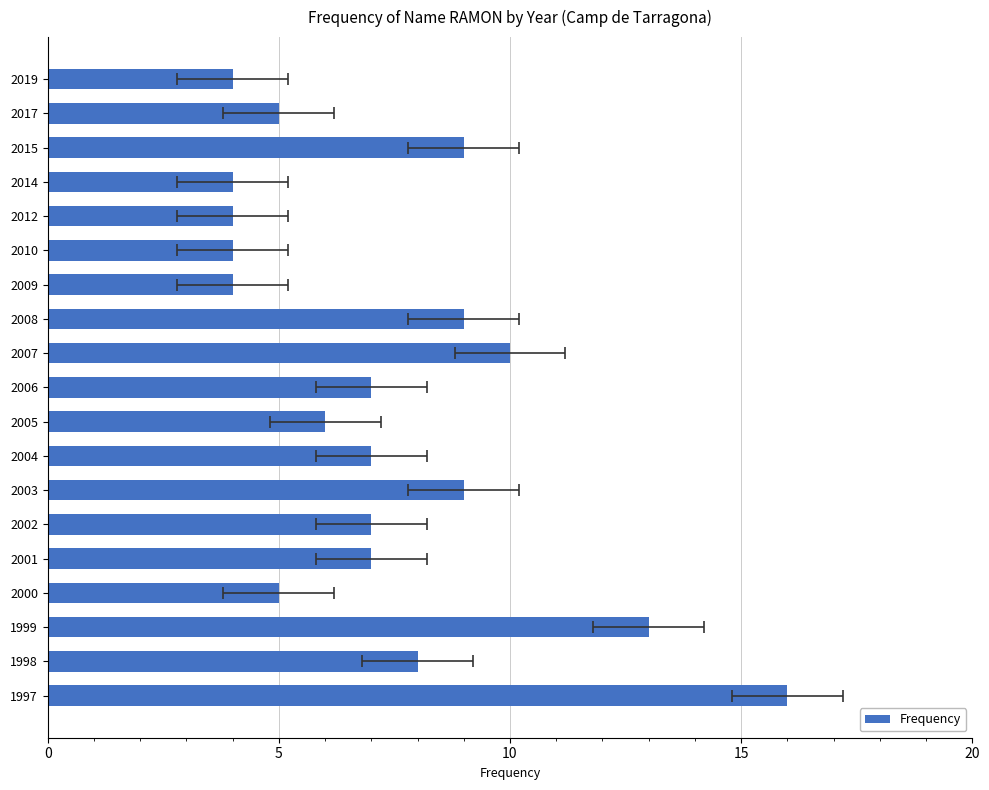

Reading left to right, extract all data points from this chart.

16	8	13	5	7	7	9	7	6	7	10	9	4	4	4	4	9	5	4